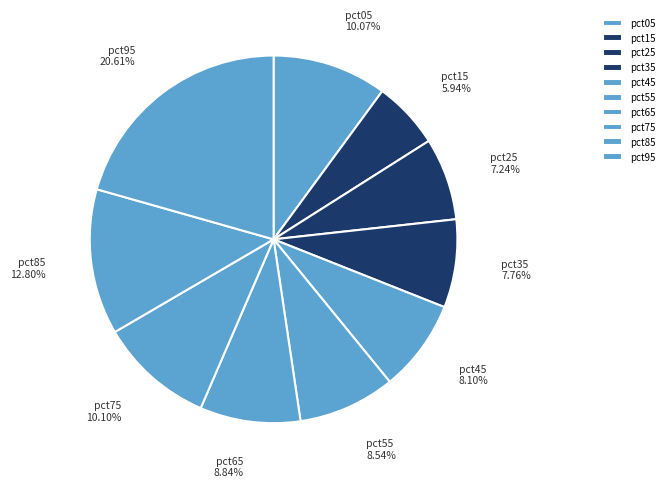

How many slices are in this pie chart?

10